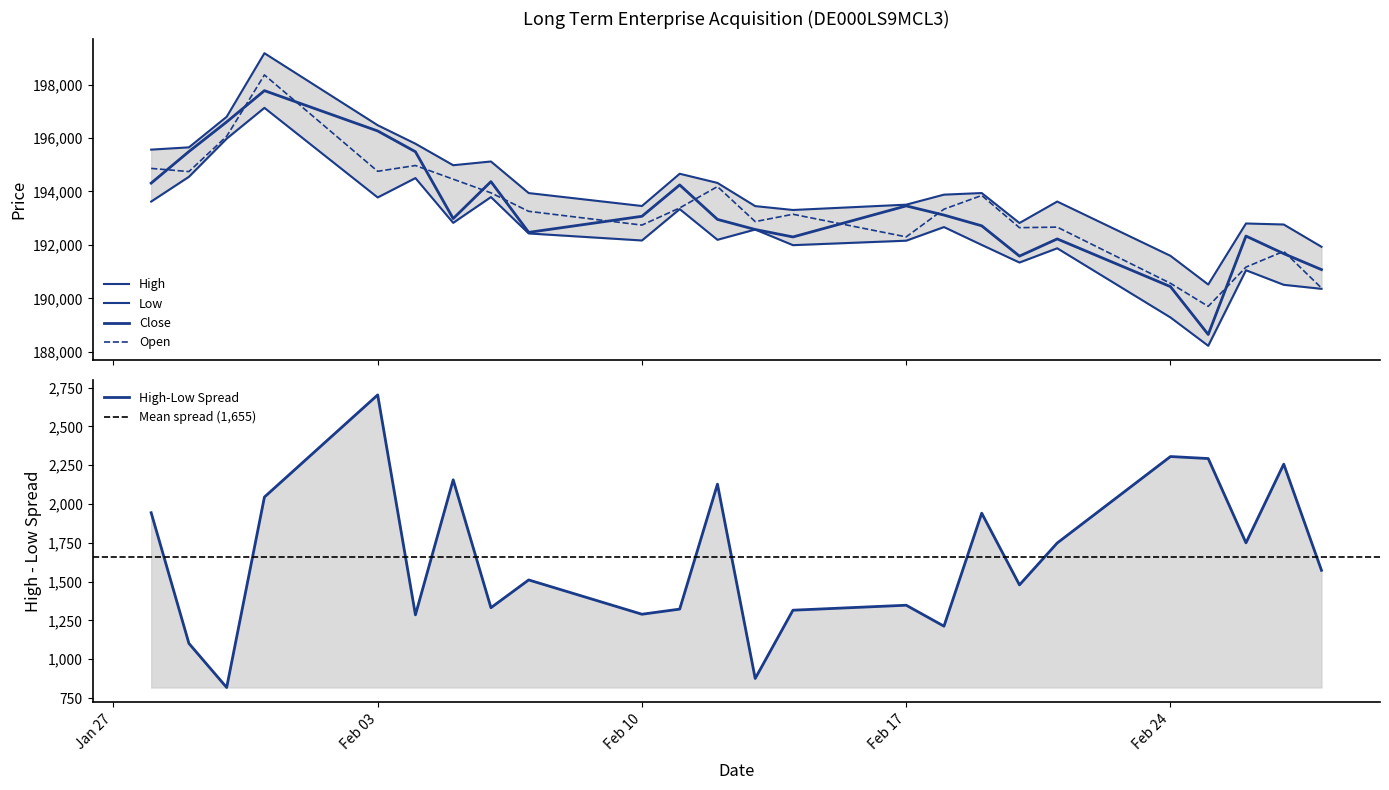

What is the smallest value displayed?

188223